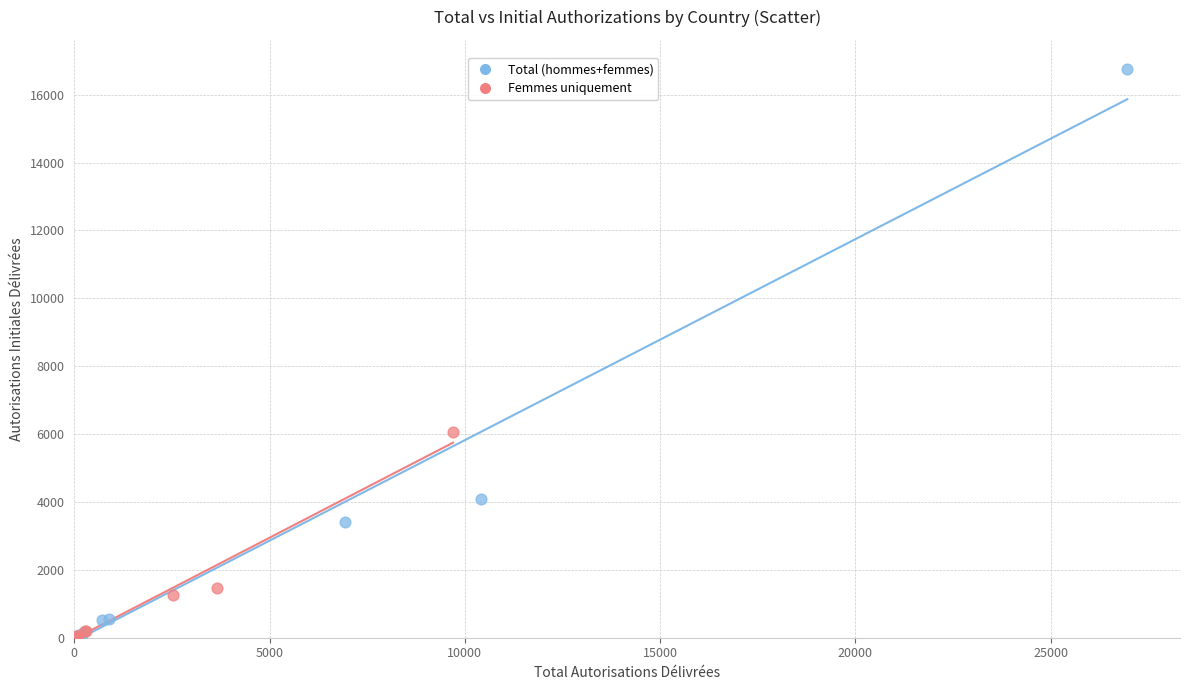

What are all the series names shown in the legend?

Total (hommes+femmes), Femmes uniquement